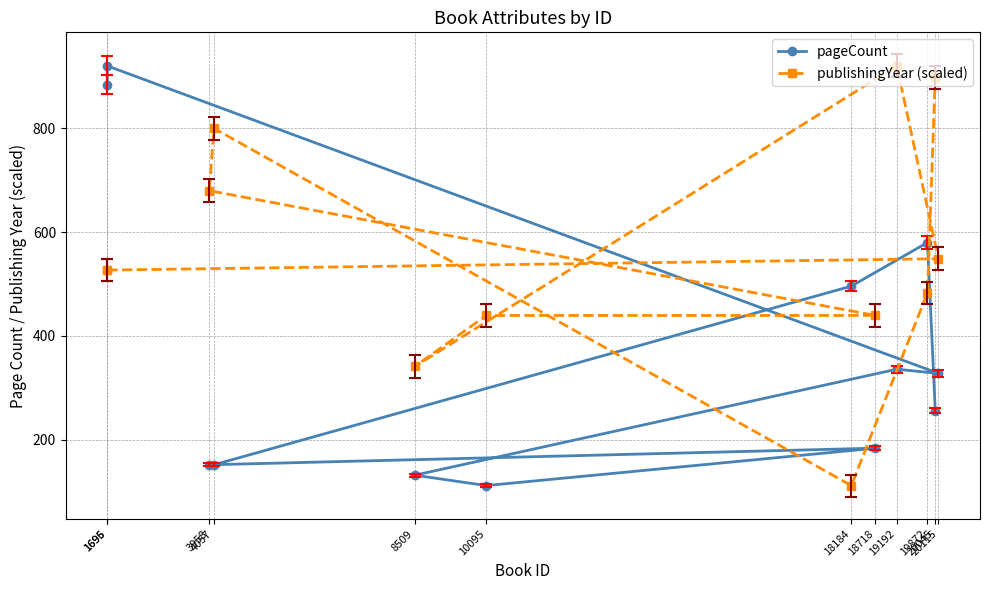

What is the average value of the publishingYear (scaled) series?

559.7